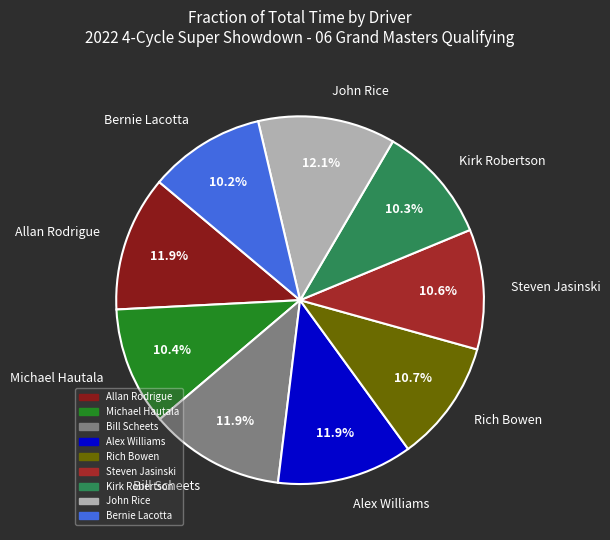

To the nearest percent, what is the difference between the largest and smallest slice percentages?

2%